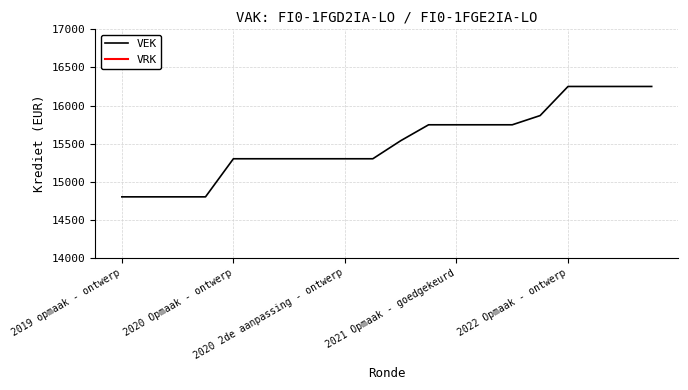

What is the difference between the second highest and minimum values in the VEK series?

1449